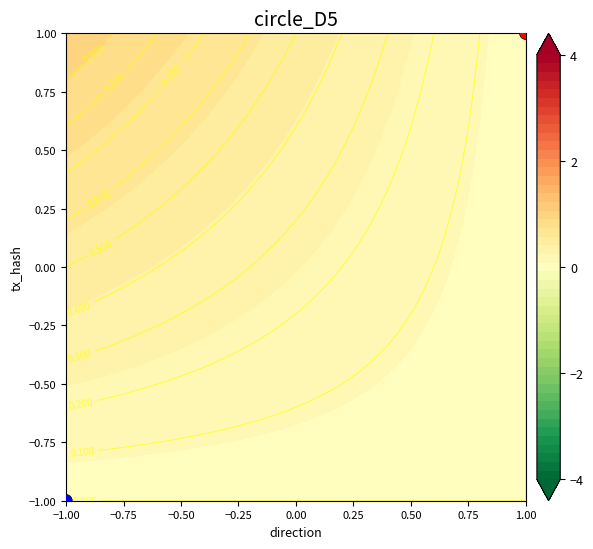

True or false: the data shows 0 at −1.00.

False